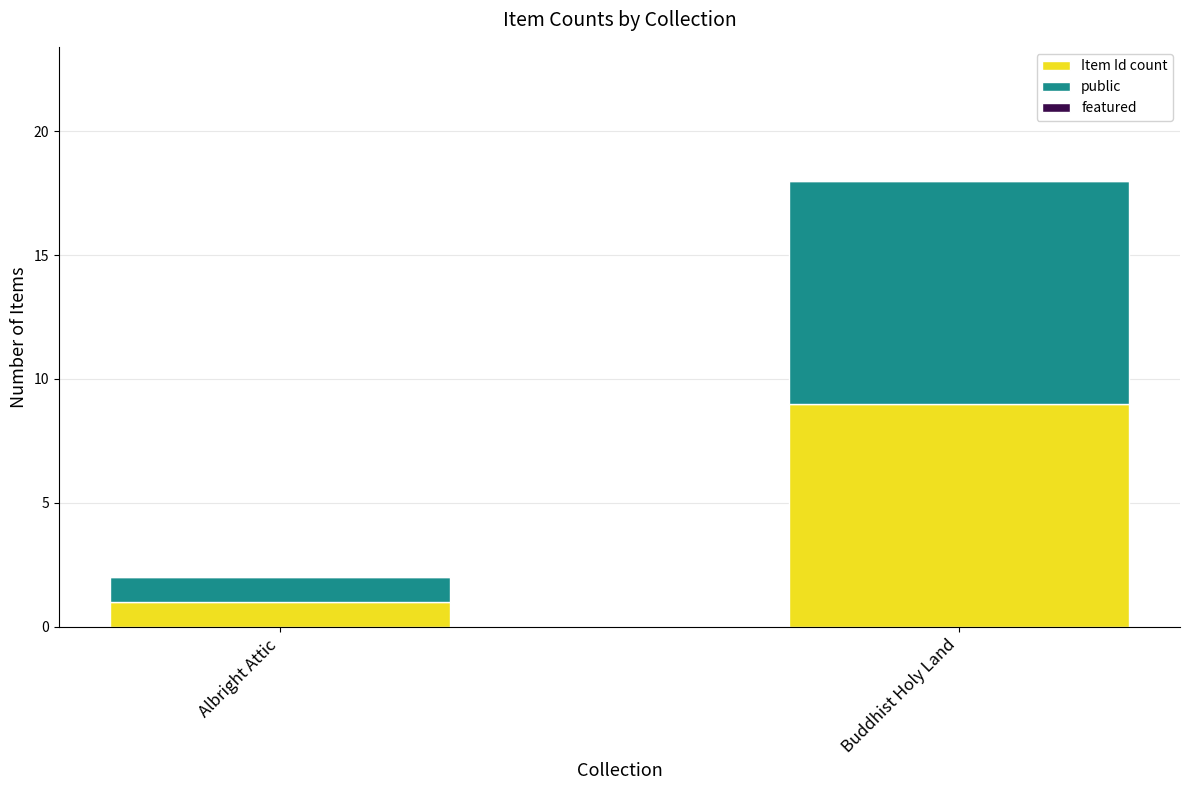

Reading left to right, transcribe the values for Item Id count.

1	9